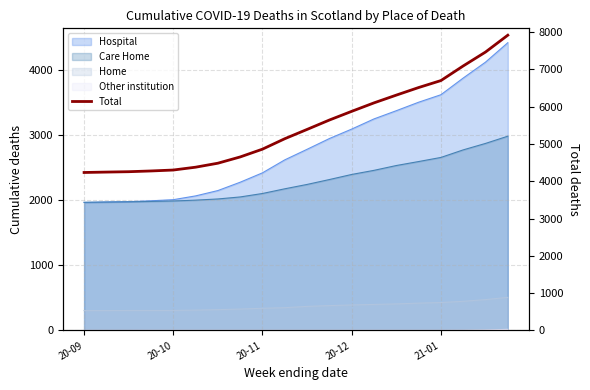

Between 11 and 20-09, which is larger?

11